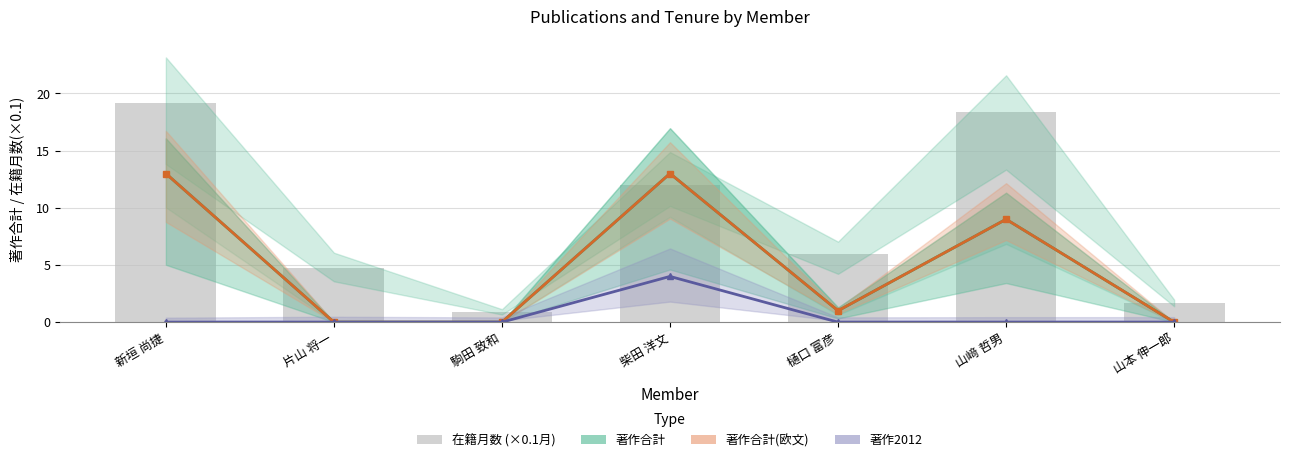

Reading right to left, extract all data points from this chart.

著作合計: 山本 伸一郎=0.0	山﨑 哲男=9.0	樋口 富彦=1.0	柴田 洋文=13.0	駒田 致和=0.0	片山 将一=0.0	新垣 尚捷=13.0
著作合計(欧文): 山本 伸一郎=0.0	山﨑 哲男=9.0	樋口 富彦=1.0	柴田 洋文=13.0	駒田 致和=0.0	片山 将一=0.0	新垣 尚捷=13.0
著作2012: 山本 伸一郎=0.0	山﨑 哲男=0.0	樋口 富彦=0.0	柴田 洋文=4.0	駒田 致和=0.0	片山 将一=0.0	新垣 尚捷=0.0
在籍月数 (×0.1月): 山本 伸一郎=1.7	山﨑 哲男=18.4	樋口 富彦=6.0	柴田 洋文=12.0	駒田 致和=0.9	片山 将一=4.7	新垣 尚捷=19.2